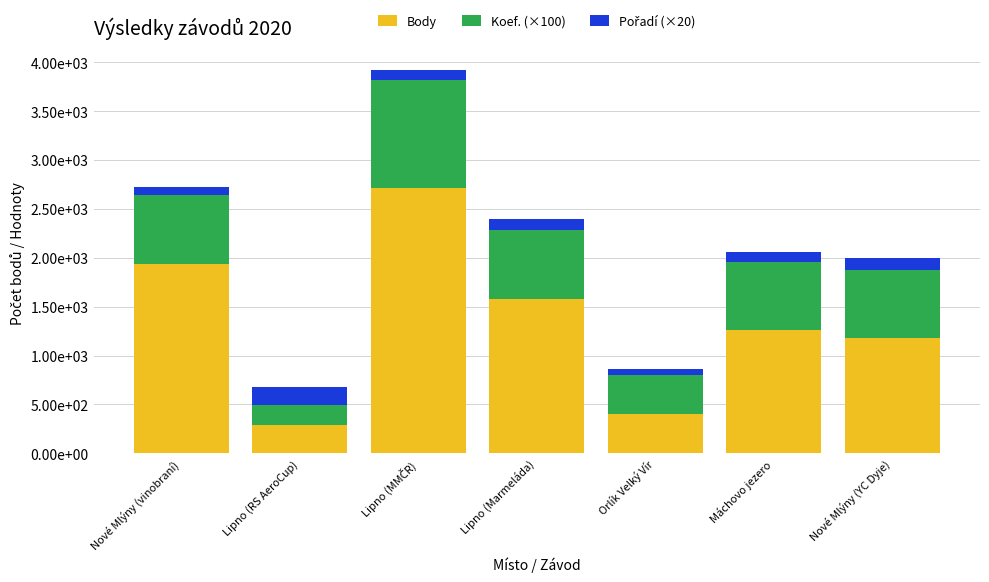

Are the bars horizontal?

No